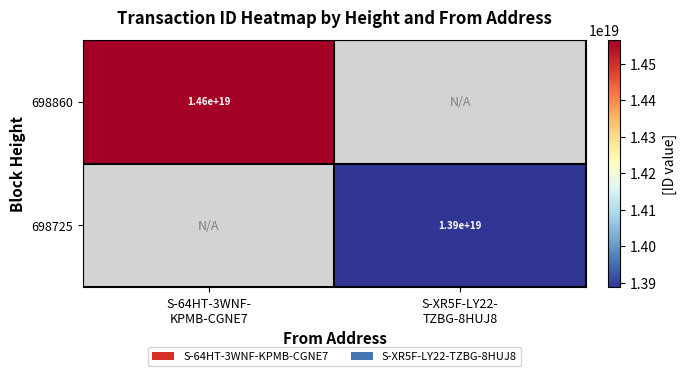

At how many categories does at least one series exceed 13970883930941413376?

1